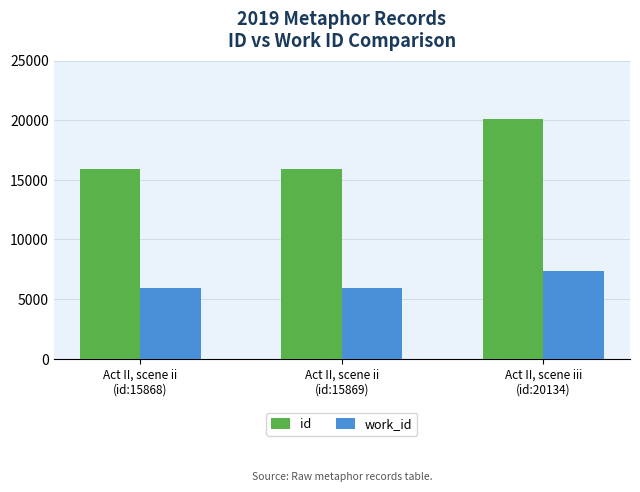

Which series has the widest spread of values?

id